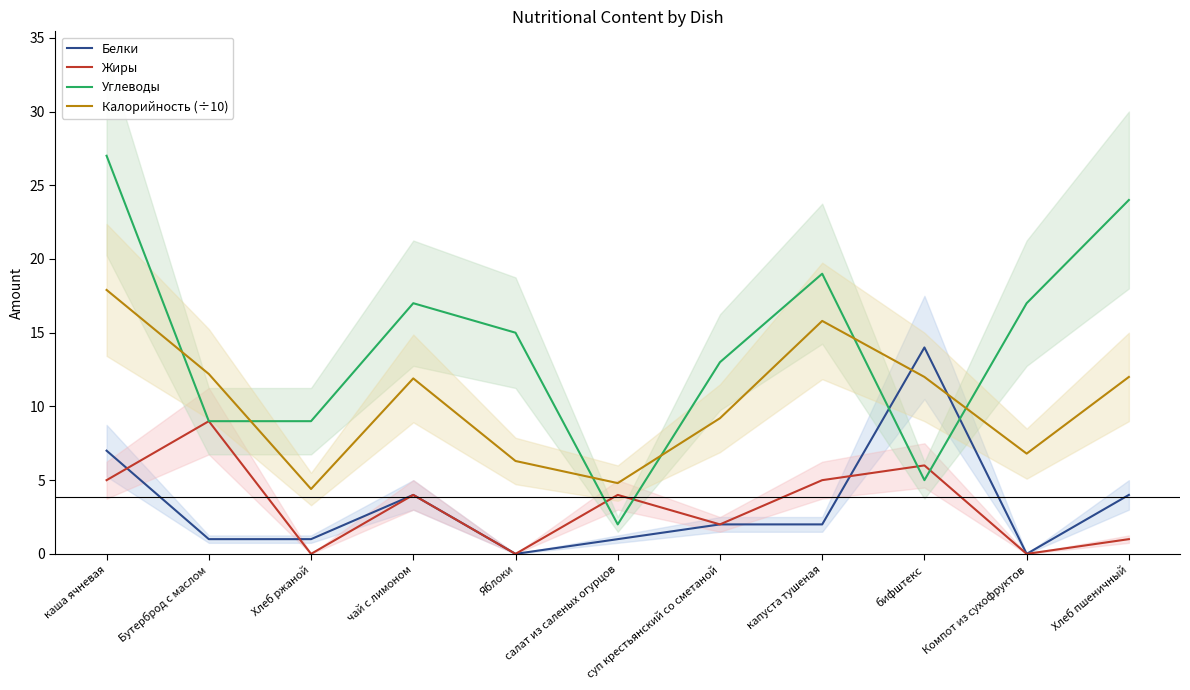

What is the sum of all Жиры values?

36.0